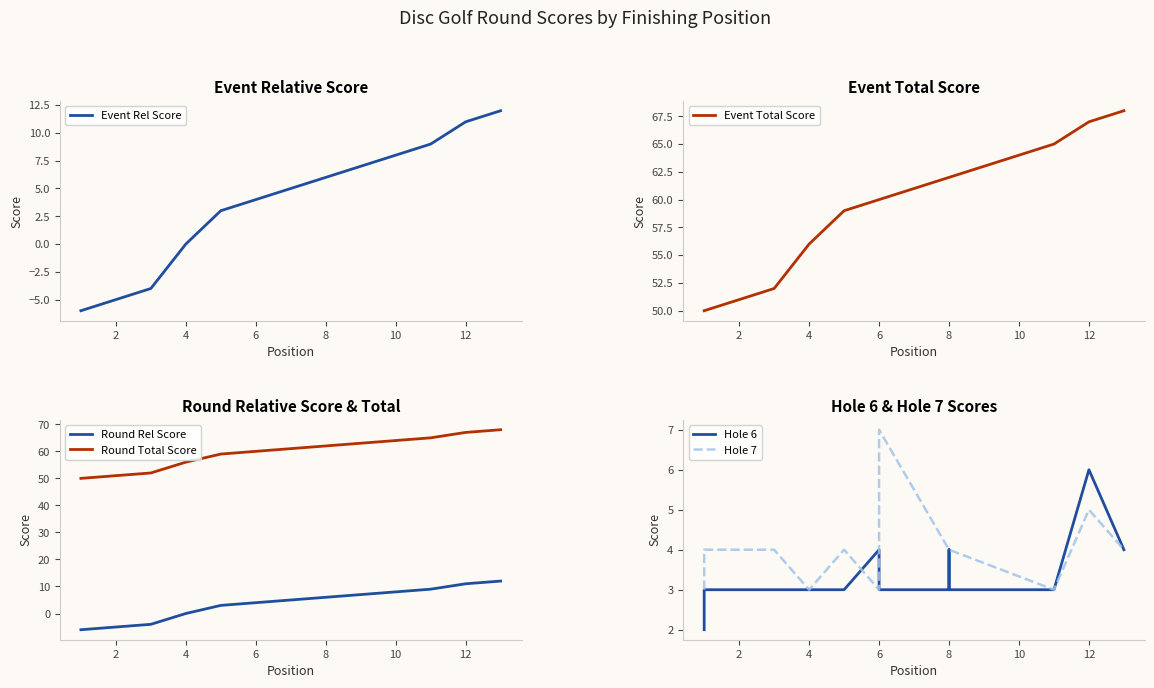

What is the value of the Event Total Score point at the 7th from the left?

60